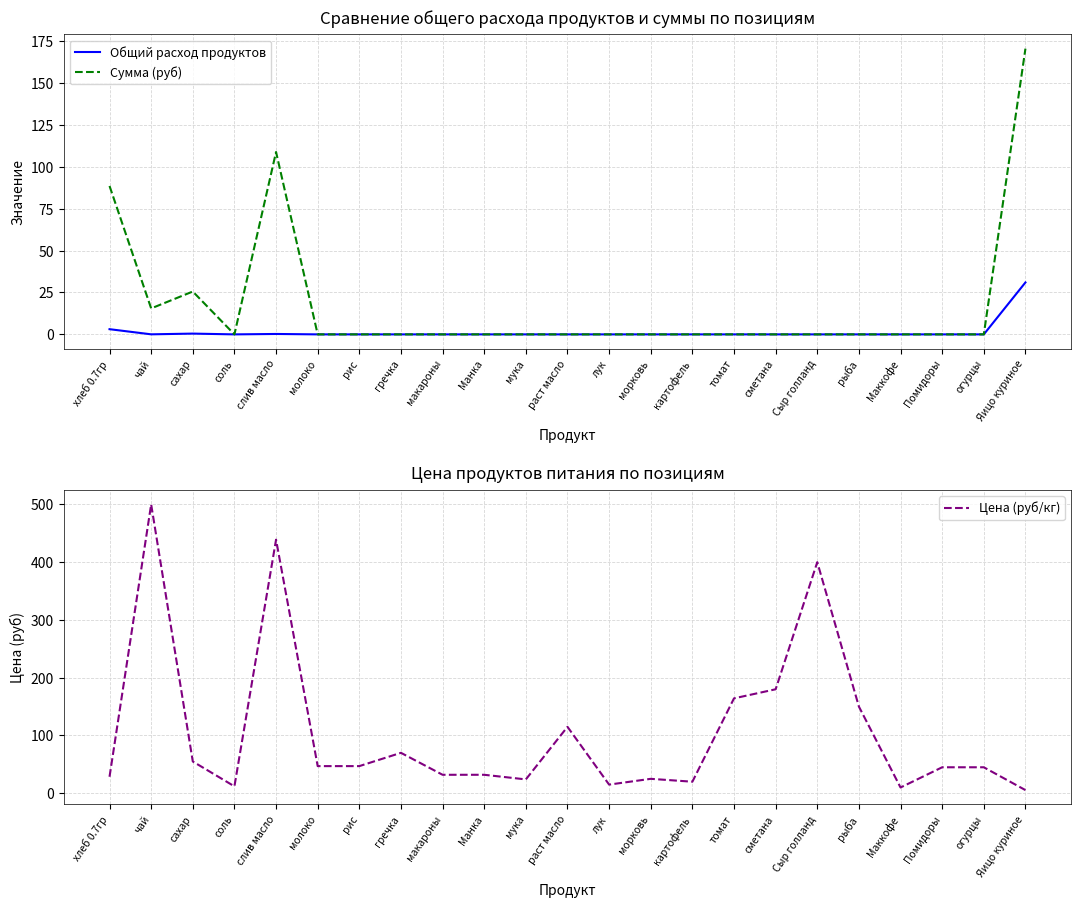

Which category has the lowest value across all series?

соль